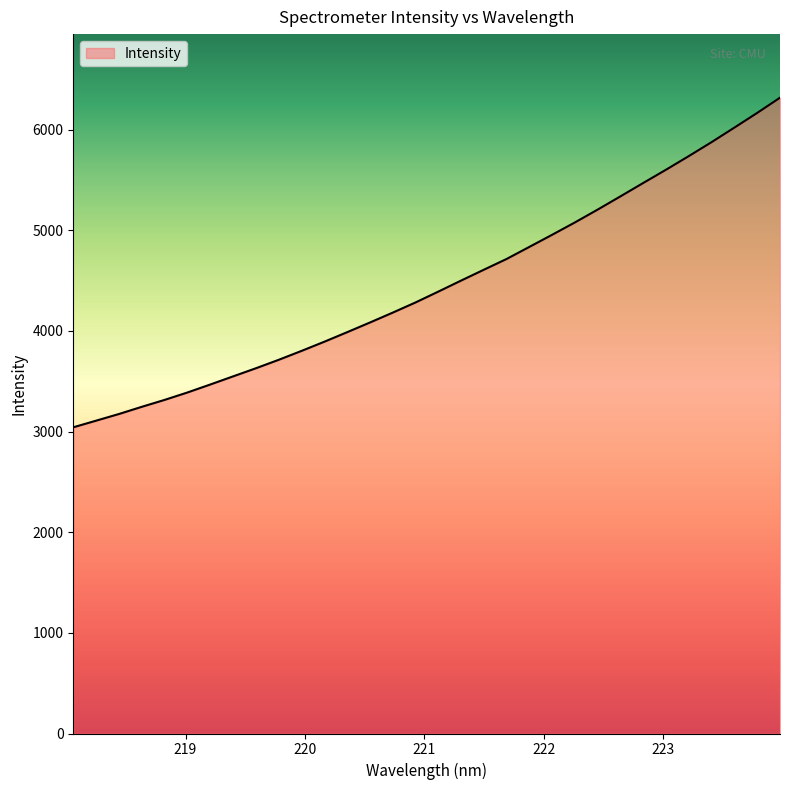

What is the greatest value displayed?

6316.6